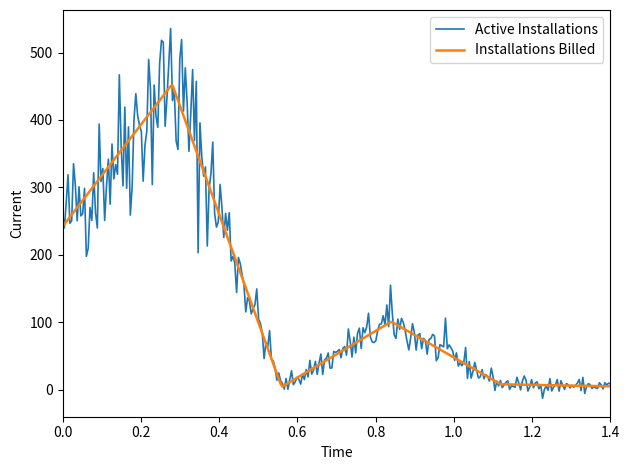

Rank the series by their maximum value, from lowest to highest.

Installations Billed, Active Installations